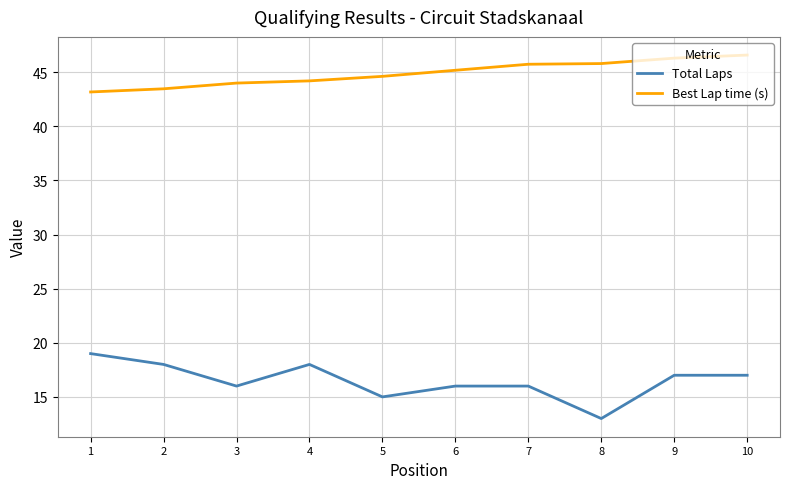

True or false: Best Lap time (s) and Total Laps cross at least once.

False